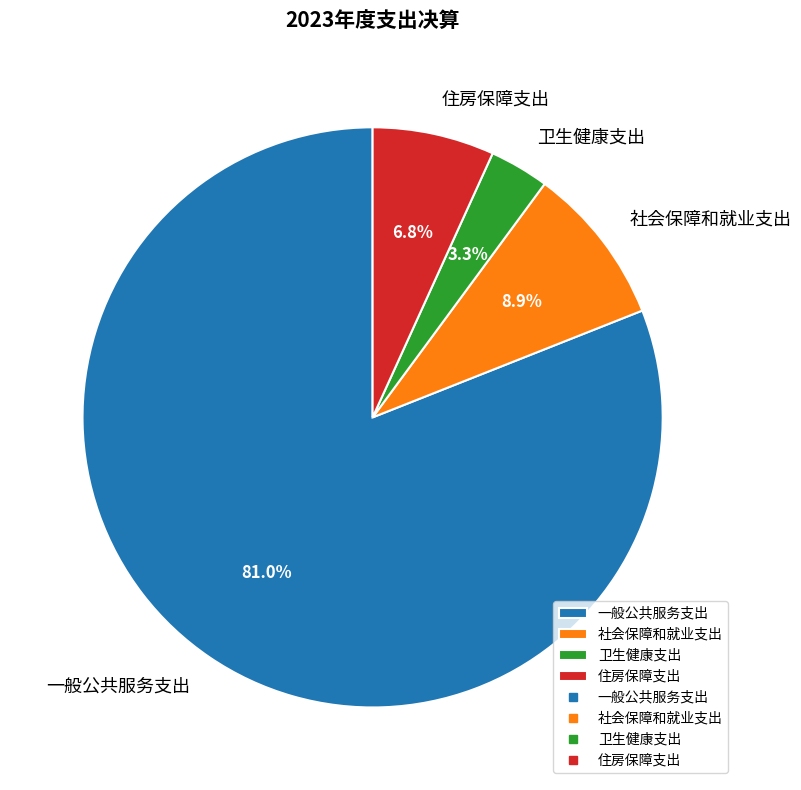

To the nearest percent, what percentage of the pie is 社会保障和就业支出?

9%